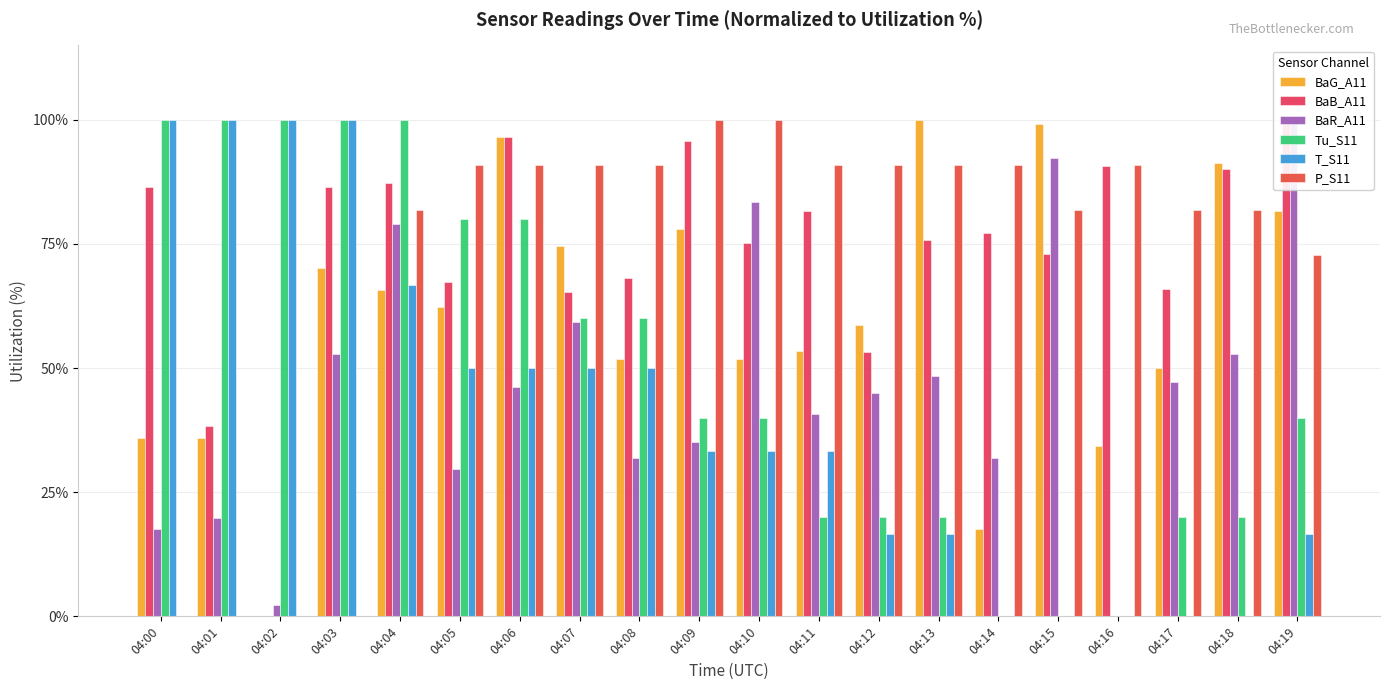

Where does the Tu_S11 series first go above 39?

04:00